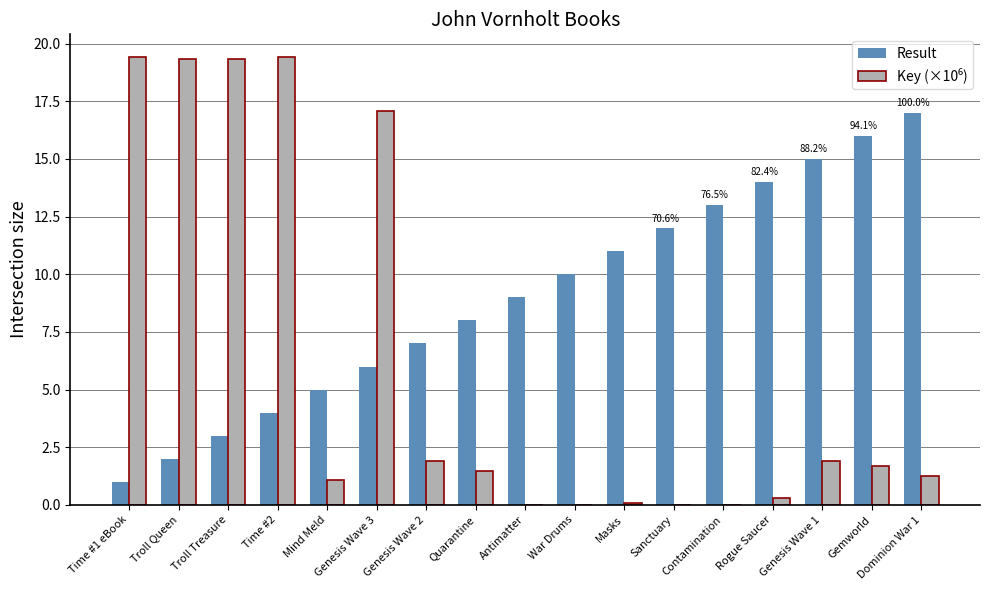

What is the maximum value for Result?

17.0